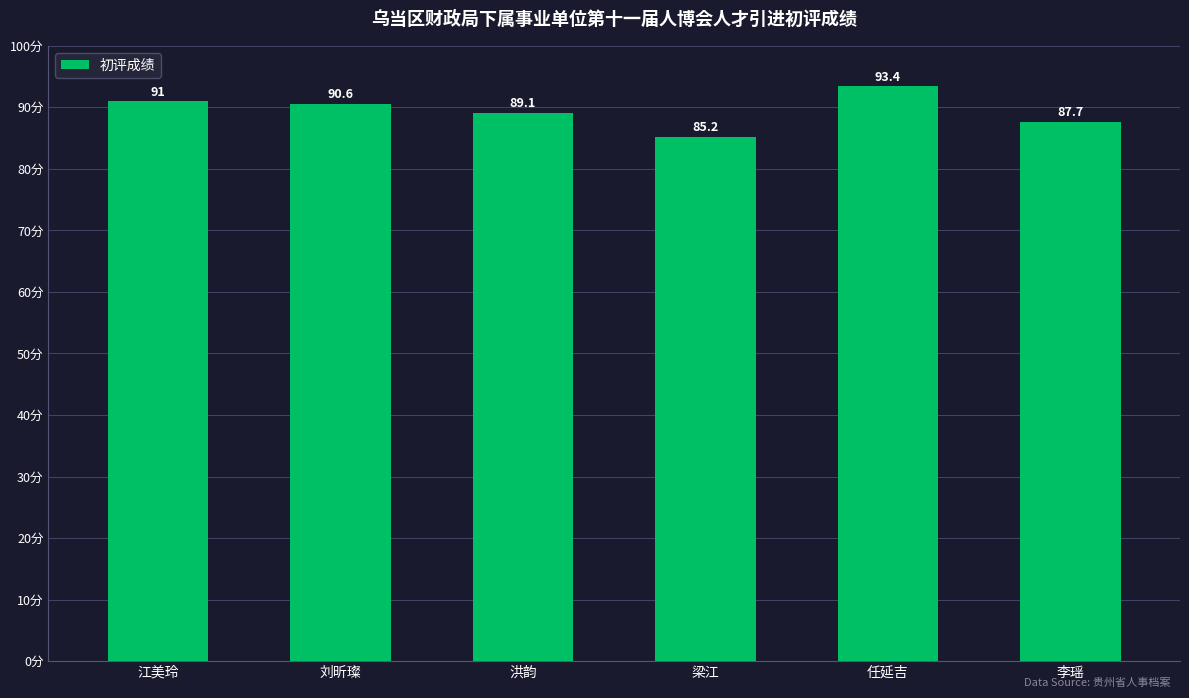

Which category has the highest value across all series?

任延吉